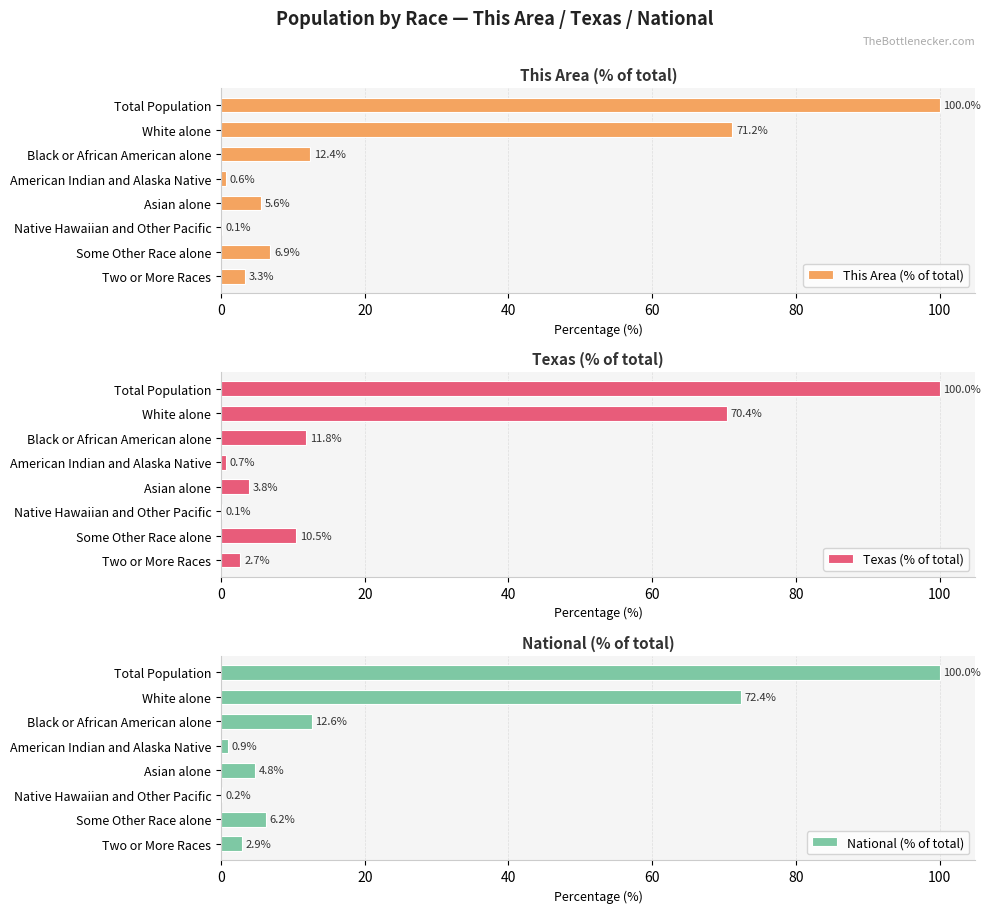

Reading right to left, list all the values displayed in this chart.

This Area (% of total): 3.3	6.9	0.1	5.6	0.6	12.4	71.2	100.0
Texas (% of total): 2.7	10.5	0.1	3.8	0.7	11.8	70.4	100.0
National (% of total): 2.9	6.2	0.2	4.8	0.9	12.6	72.4	100.0